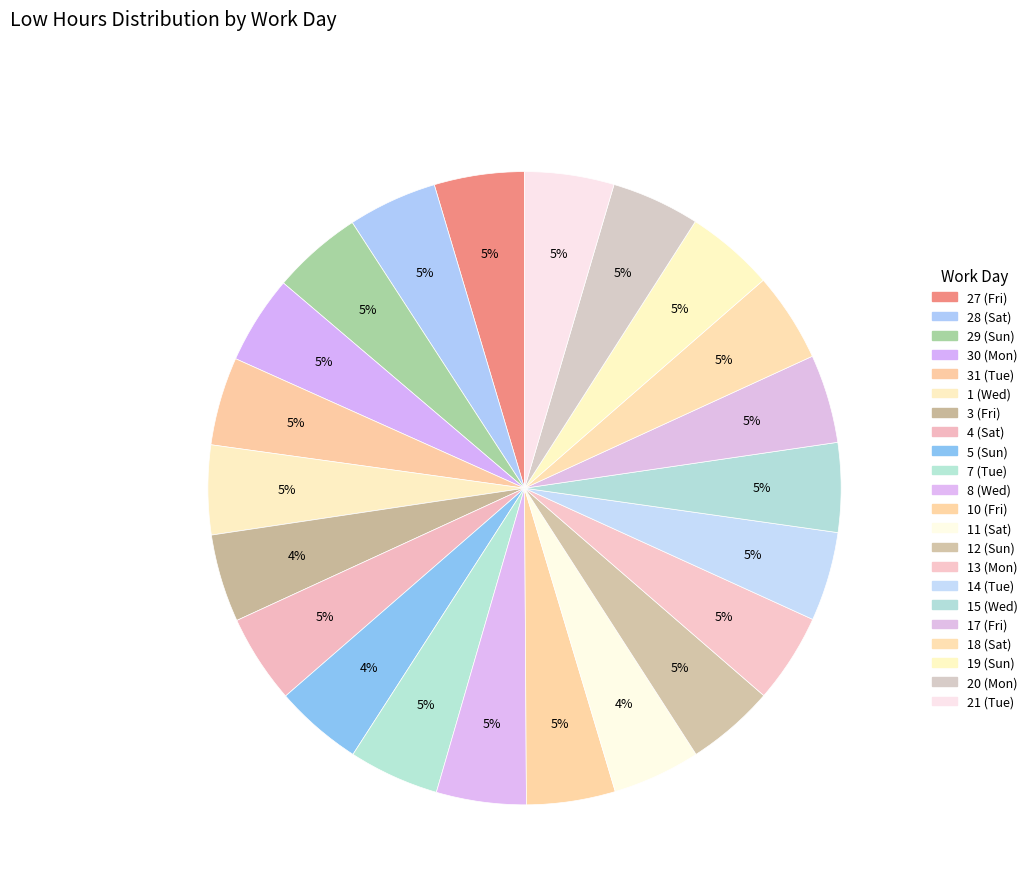

How many segments does this pie chart have?

22